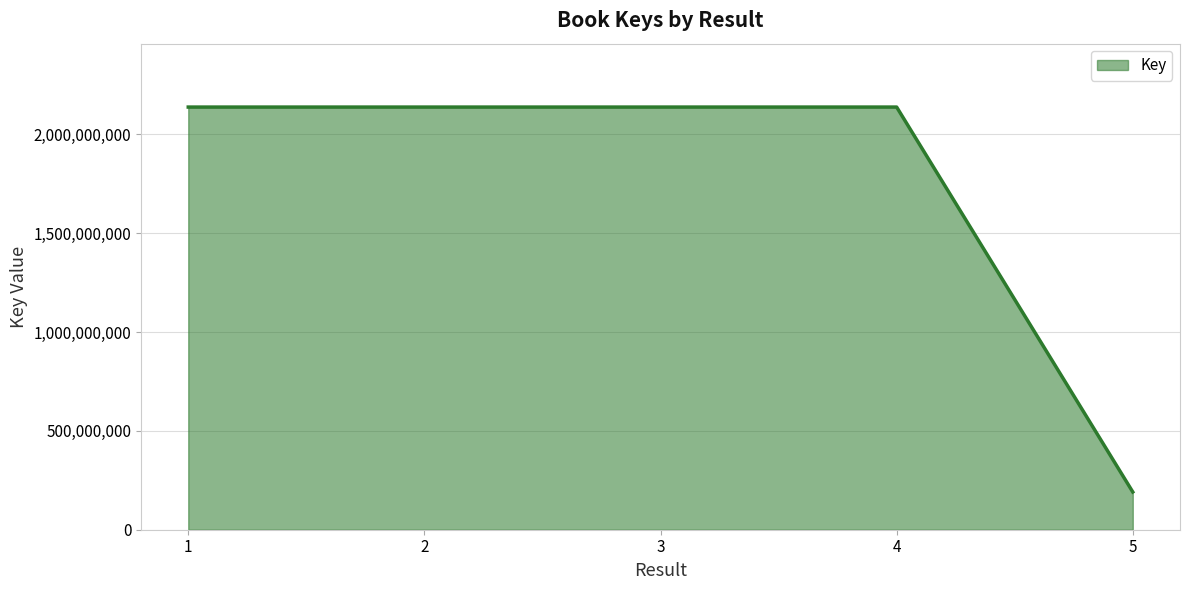

Is it true that the value at 2 is 3430391611?

False